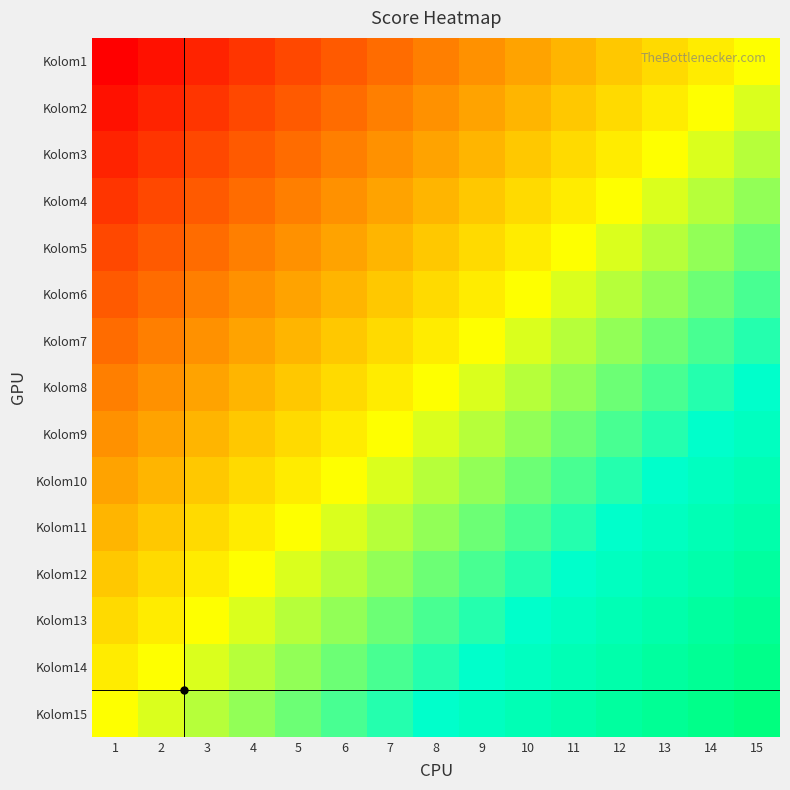

At how many categories does at least one series exceed 23?

6